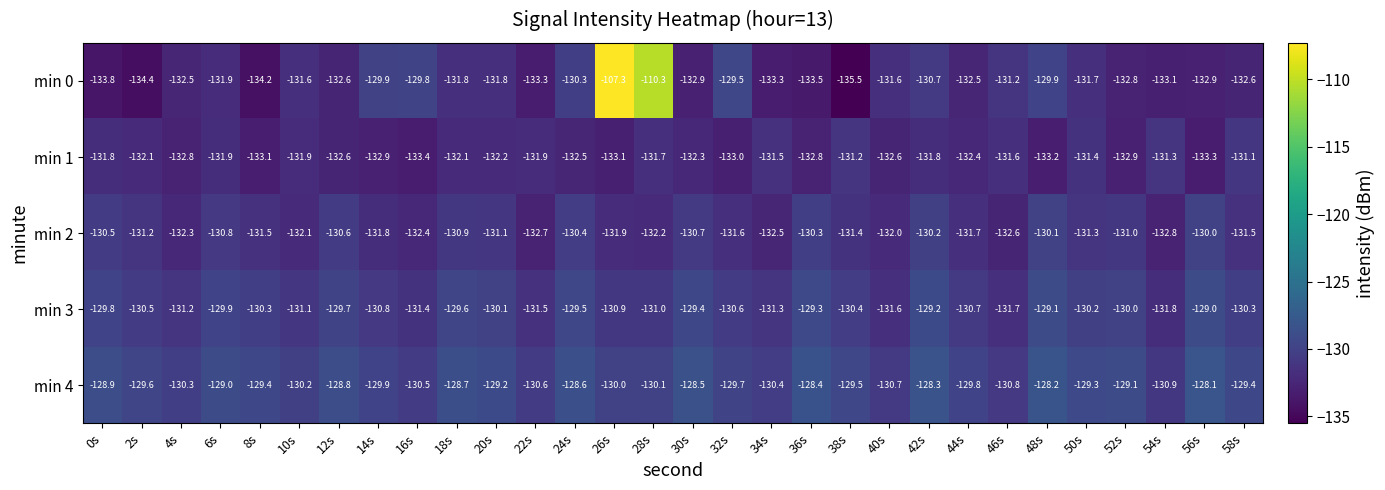

Count the number of categories in the chart.

30